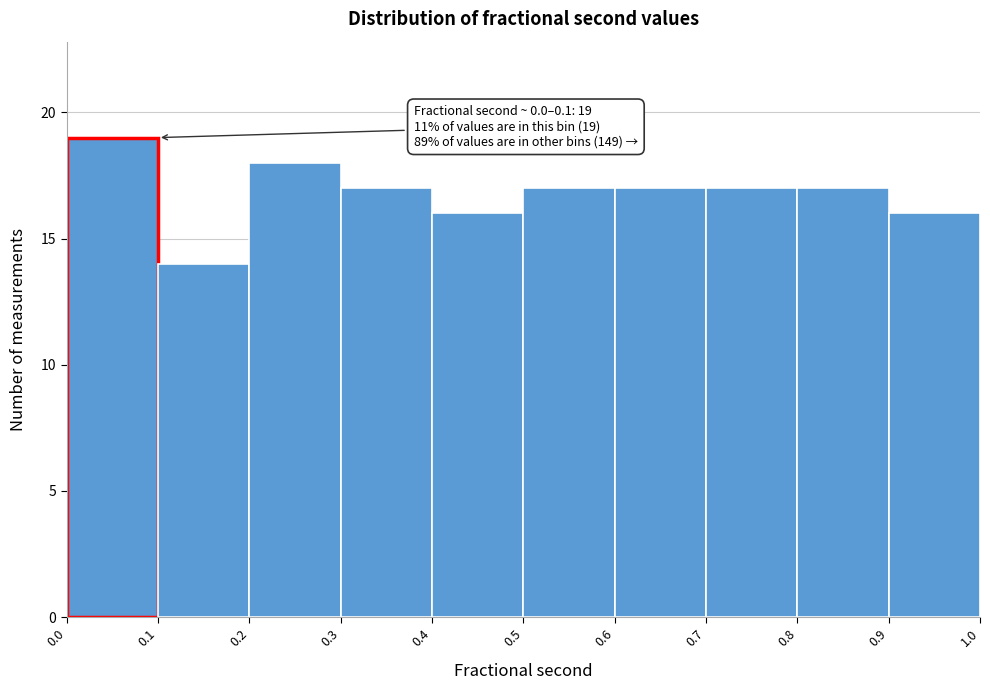

Which range on the x-axis has the tallest bar?

0.0 to 0.1